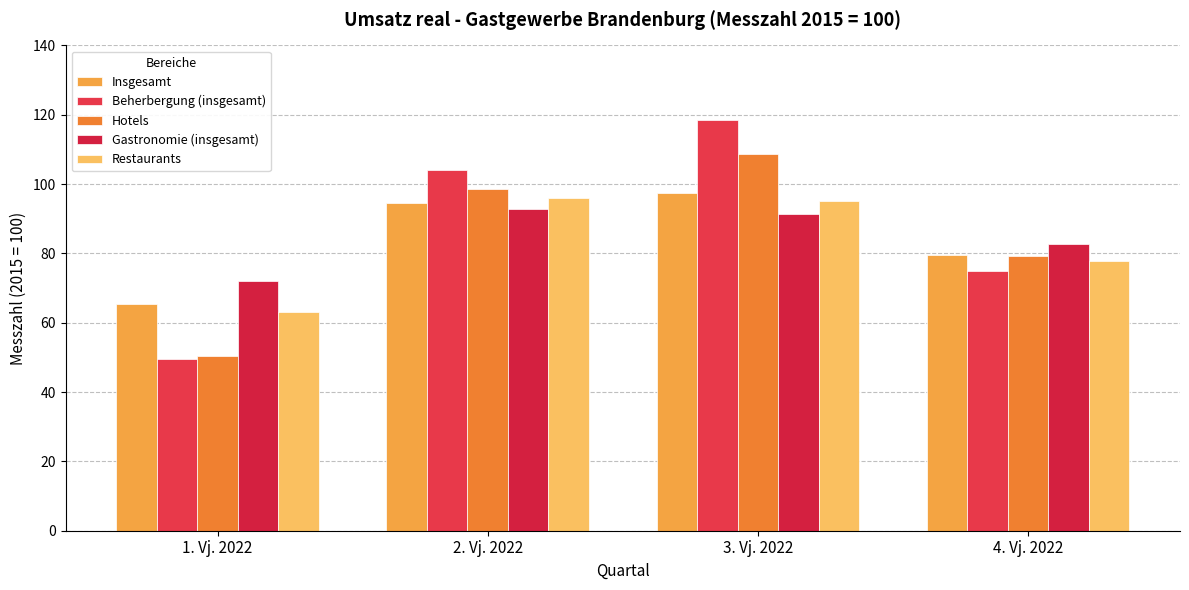

Does the chart contain any negative values?

No